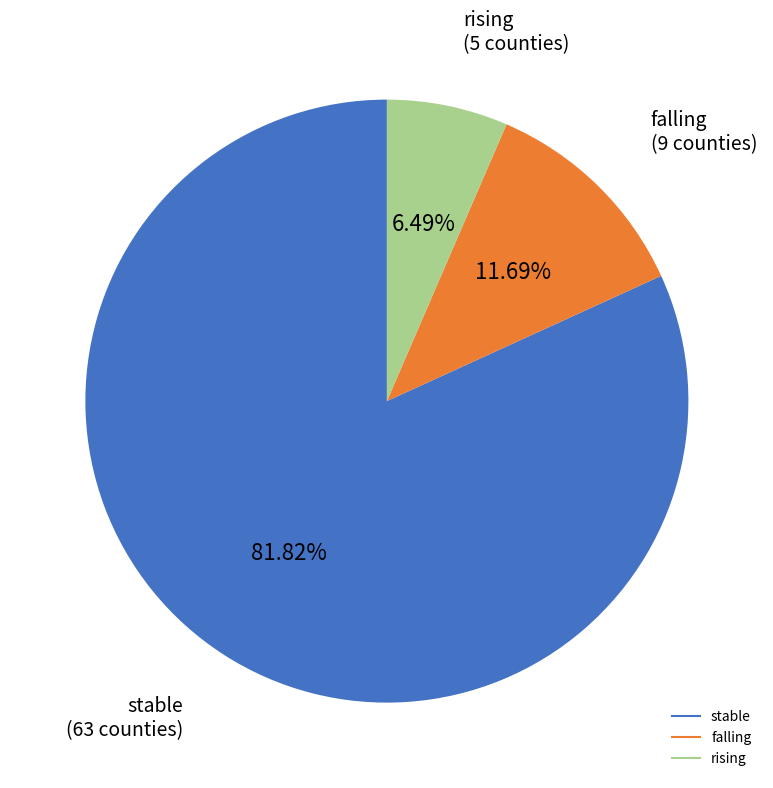

Rank the categories by value from highest to lowest.

stable, falling, rising